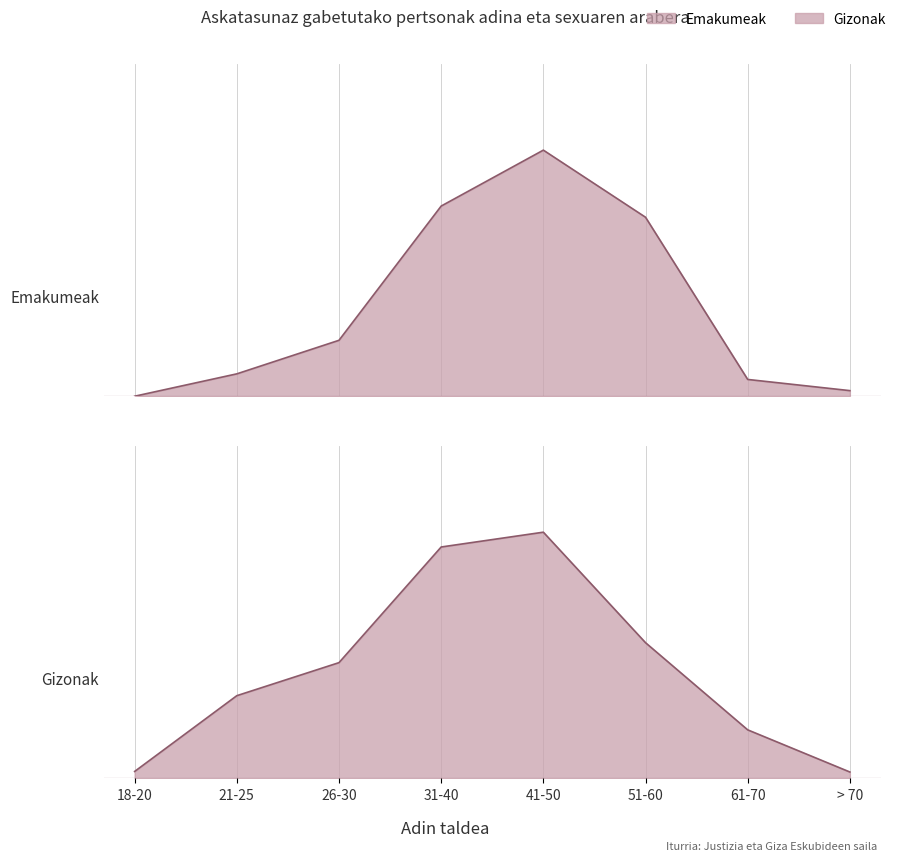

True or false: Gizonak and Emakumeak cross at least once.

False